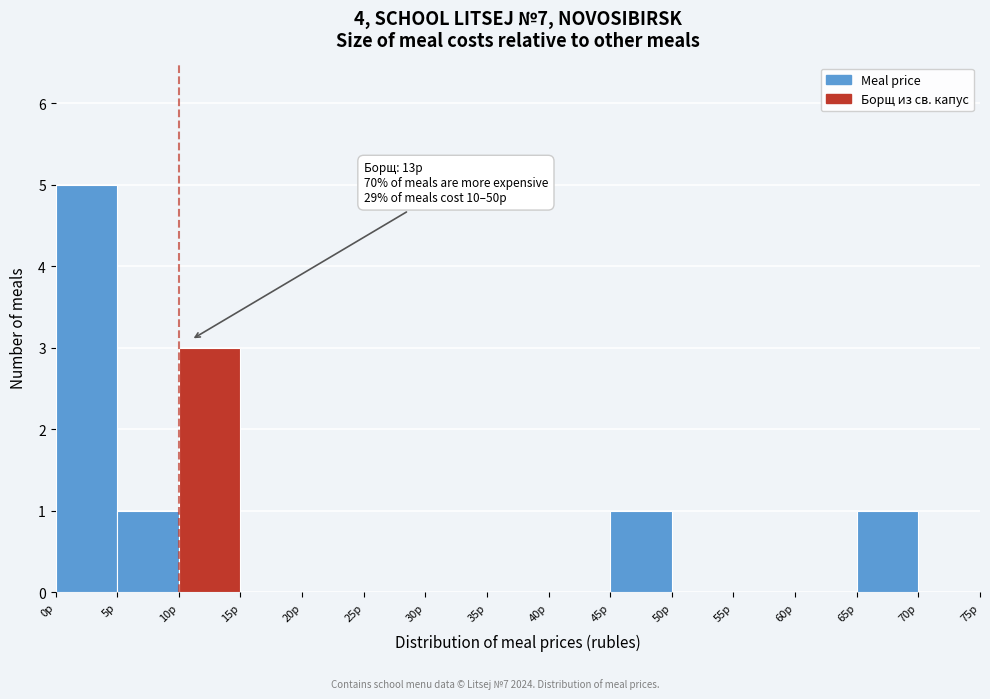

Which range on the x-axis has the tallest bar?

0 to 5